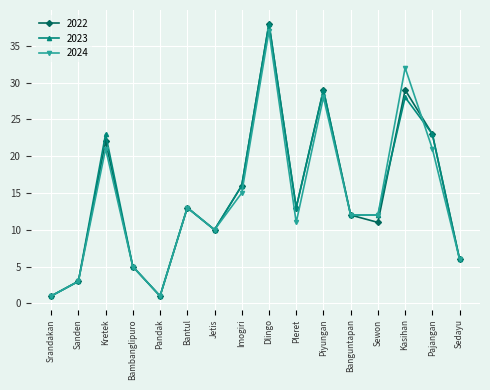

The value of 2023 at Banguntapan is 12. True or false?

True